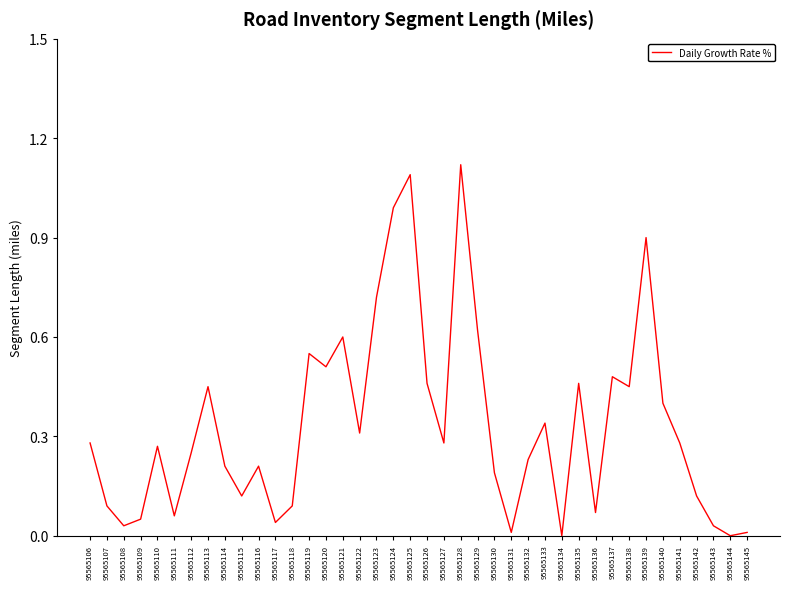

True or false: the data shows 0.6 at 95565121.

True